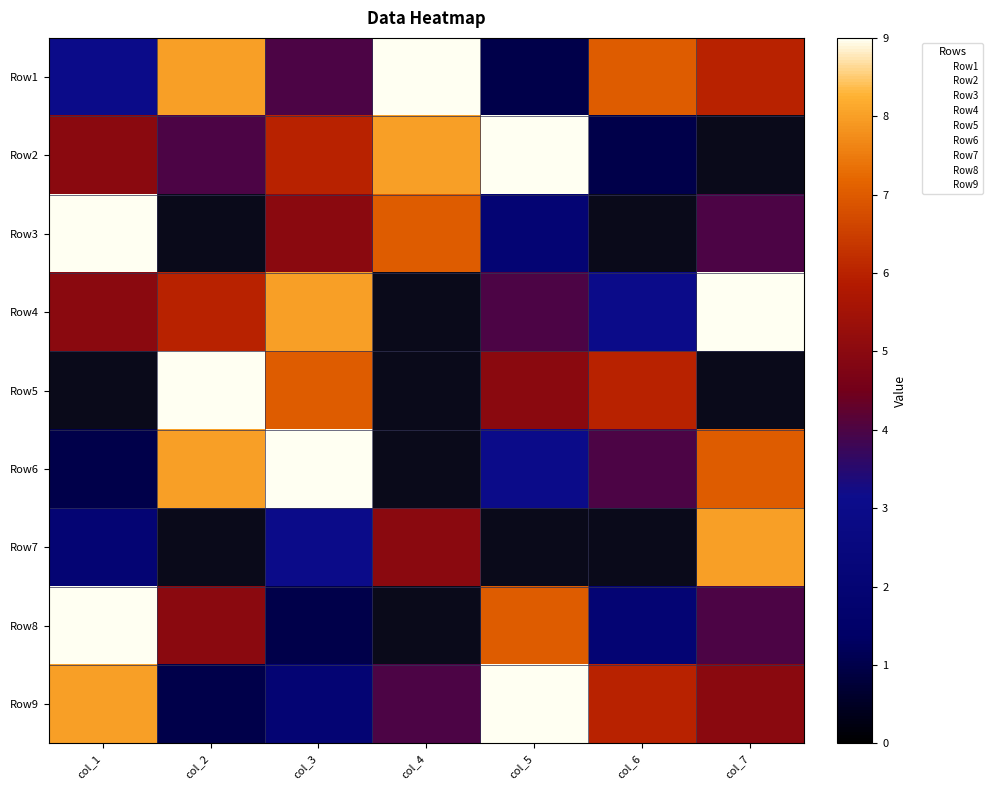

At which category is the sum across all series the highest?

col_3